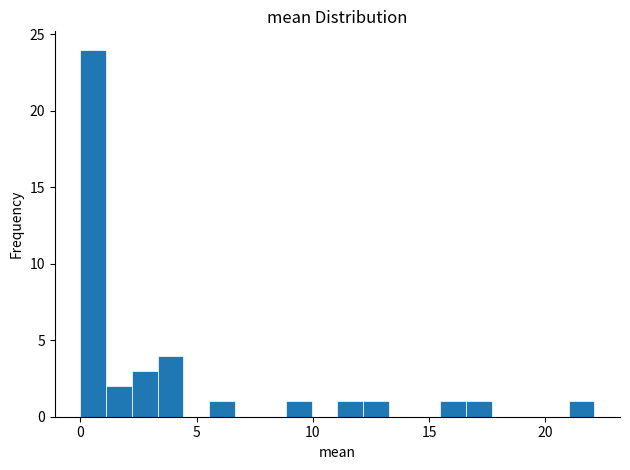

Around what value on the x-axis is the tallest bar? Give the approximate position of its centre, as read against the axis.

0.5